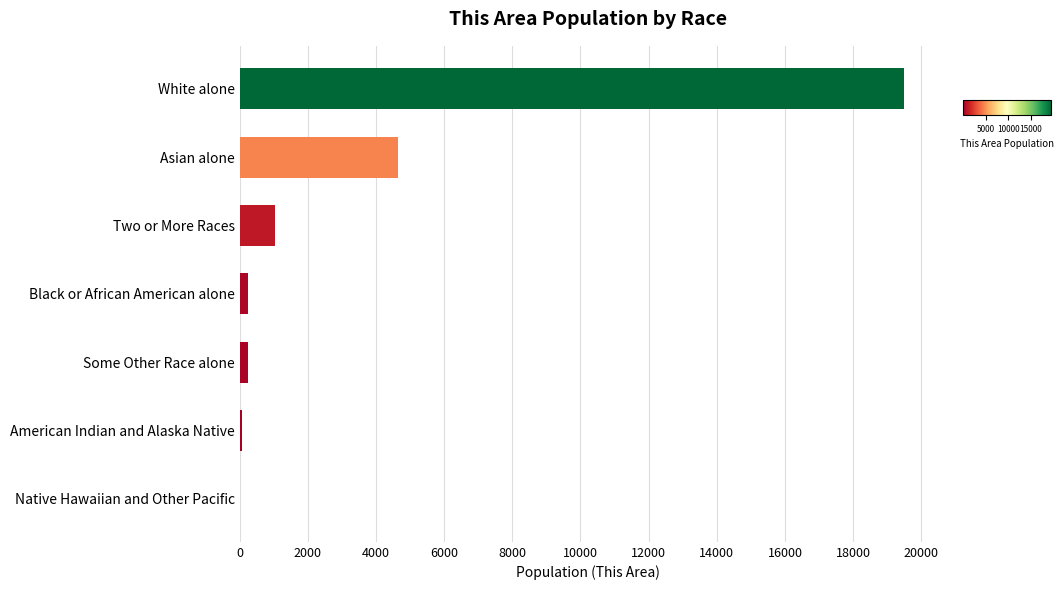

At which label is the value closest to 9749?

Asian alone